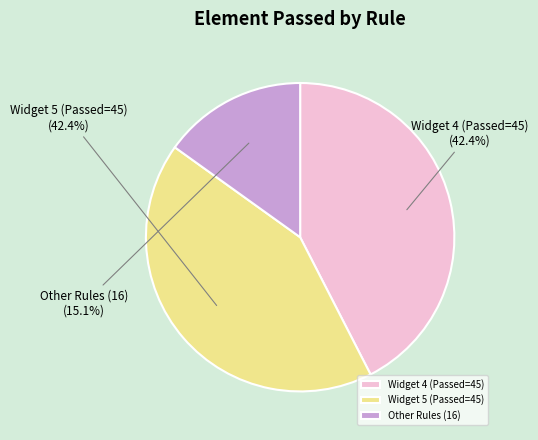

Is Other Rules (16) the majority of the pie?

No